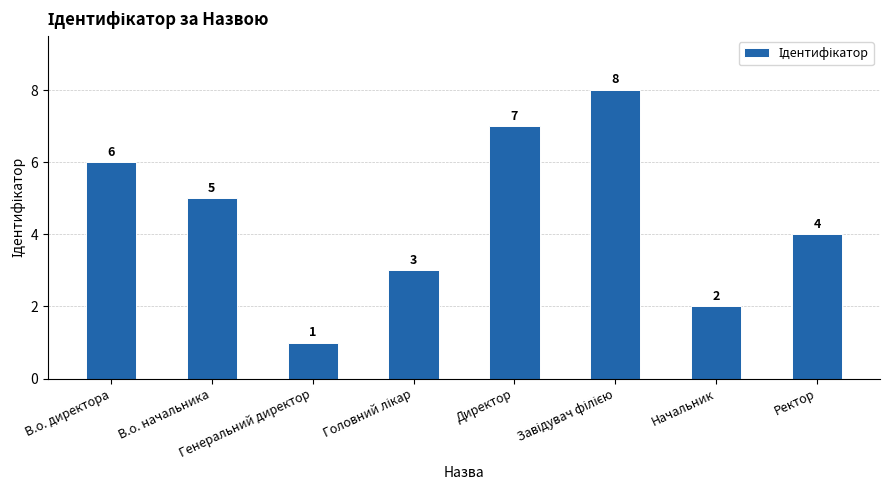

Does the chart contain any negative values?

No